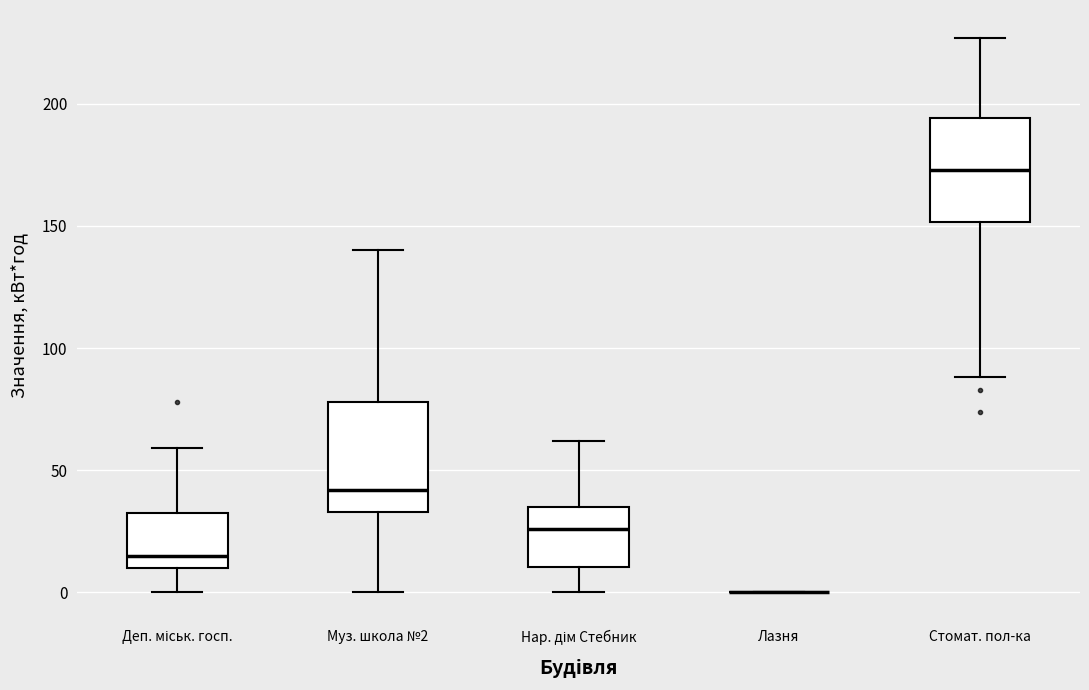

Reading left to right, transcribe this box plot: for each box, give where its median line is, the range the box spans, and where its two whiskers end, as read against the y-axis. The values are not printed on the chart, so give them approximately, as read against the axis.

Деп. міськ. госп.: median 15, box 10 to 30, whiskers 0 to 60
Муз. школа №2: median 40, box 35 to 80, whiskers 0 to 140
Нар. дім Стебник: median 25, box 10 to 35, whiskers 0 to 60
Лазня: box collapsed to a line at 0, whiskers 0 to 0
Стомат. пол-ка: median 175, box 150 to 195, whiskers 90 to 225